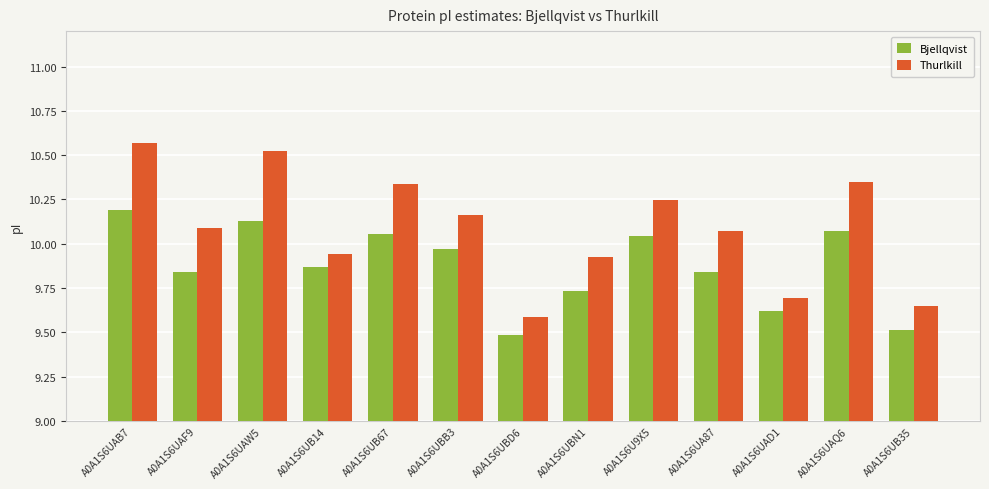

At which category is the sum across all series the highest?

A0A1S6UAB7